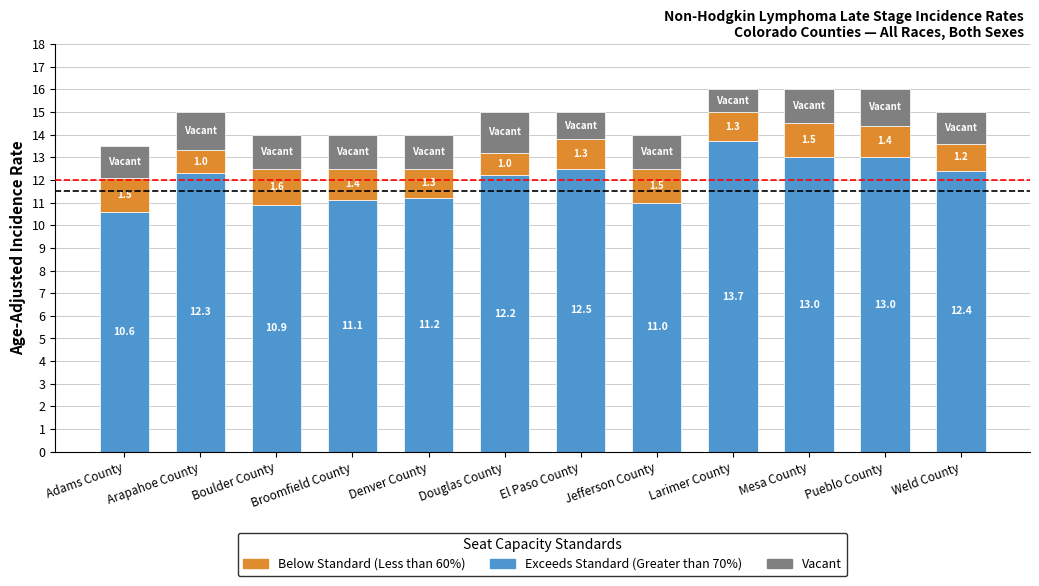

What is the average value of the Exceeds Standard (Greater than 70%) series?

12.0